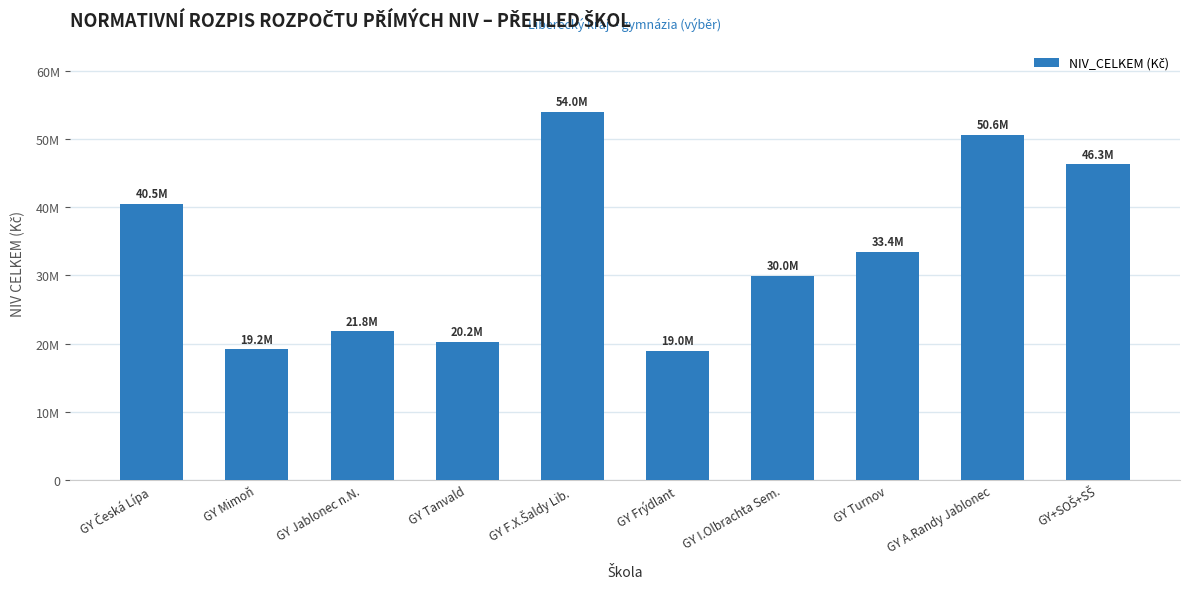

Which label corresponds to the largest value in the chart?

GY F.X.Šaldy Lib.